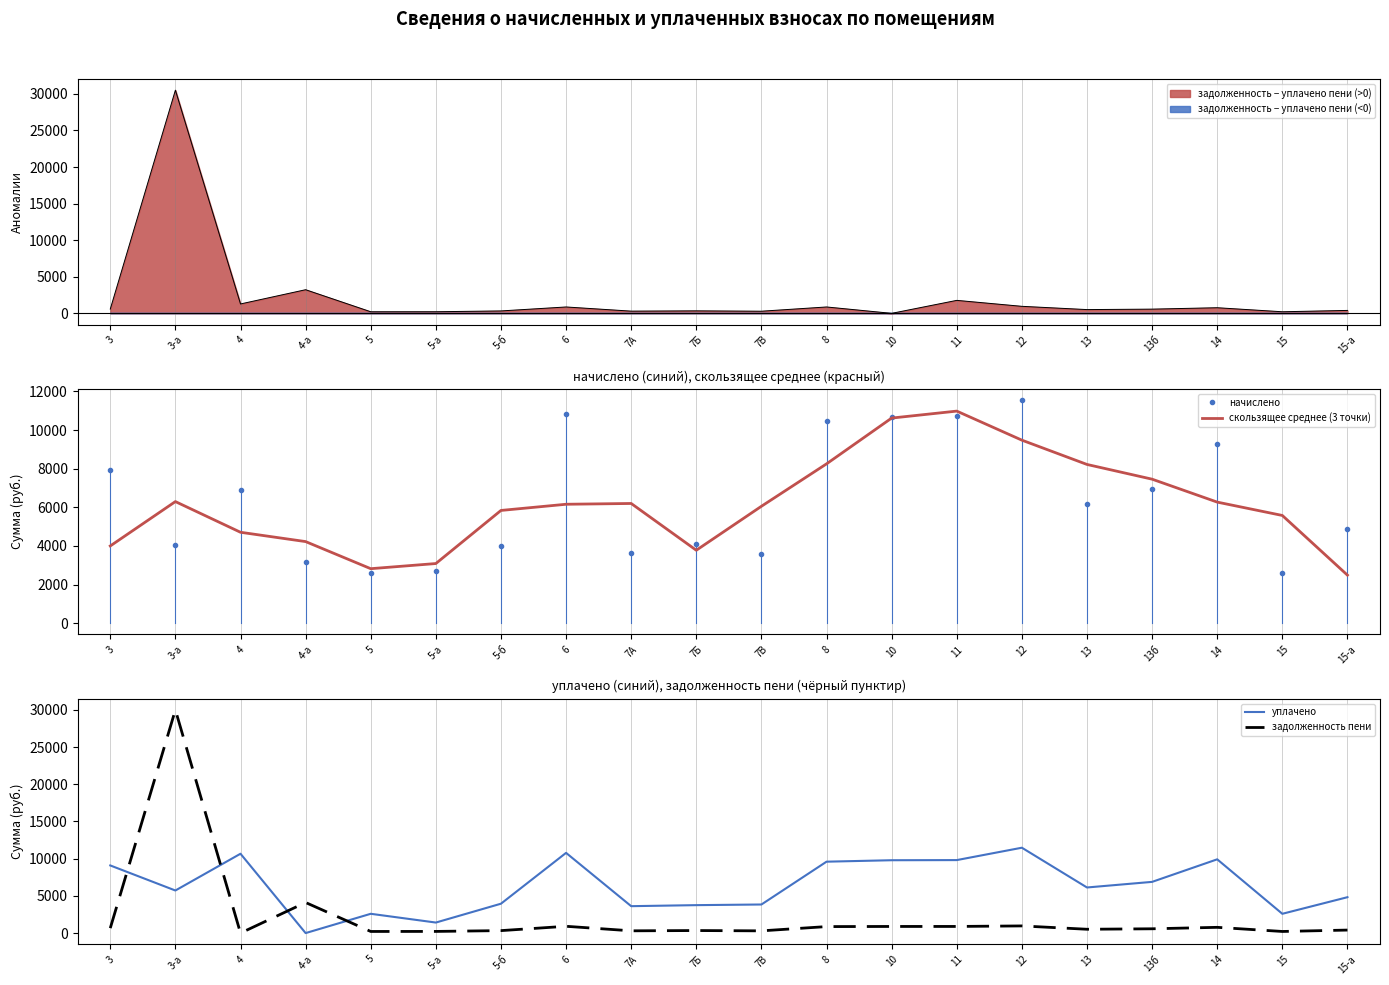

The value of скользящее среднее (3 точки) at 7Б is 3776.7. True or false?

True